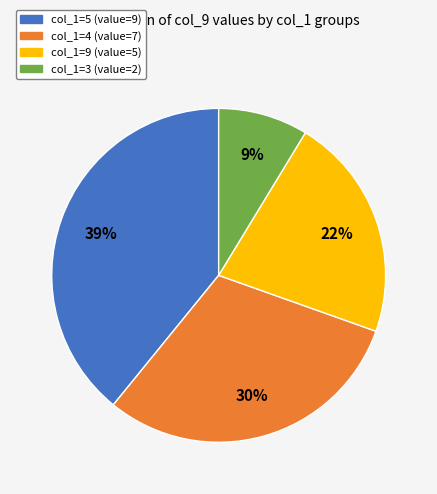

To the nearest percent, what percentage of the pie is col_1=5 (value=9)?

39%